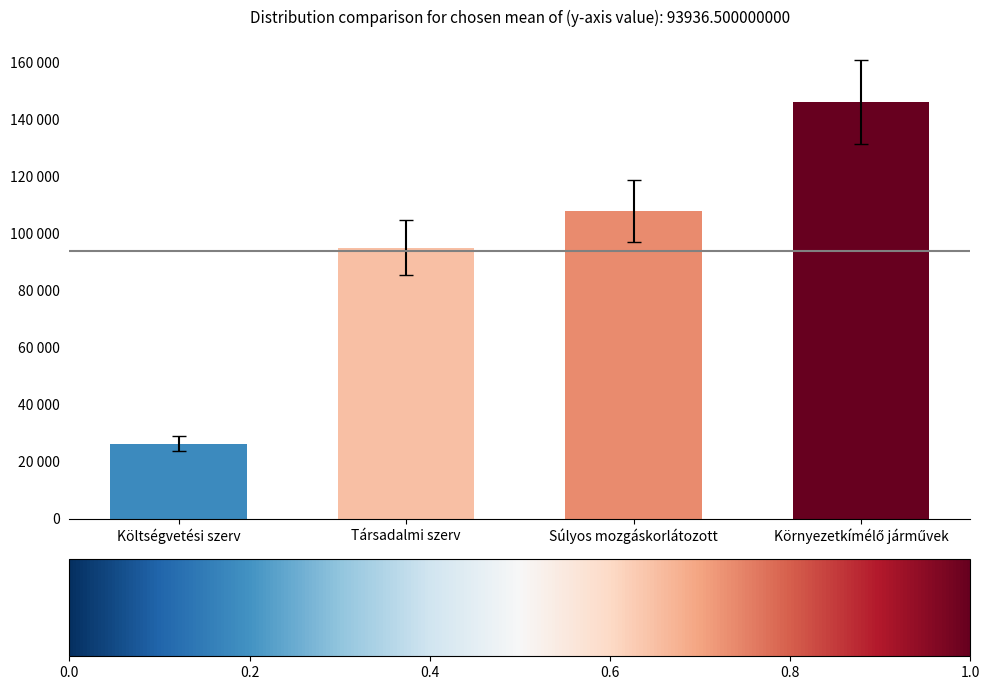

Between Társadalmi szerv and Költségvetési szerv, which is larger?

Társadalmi szerv